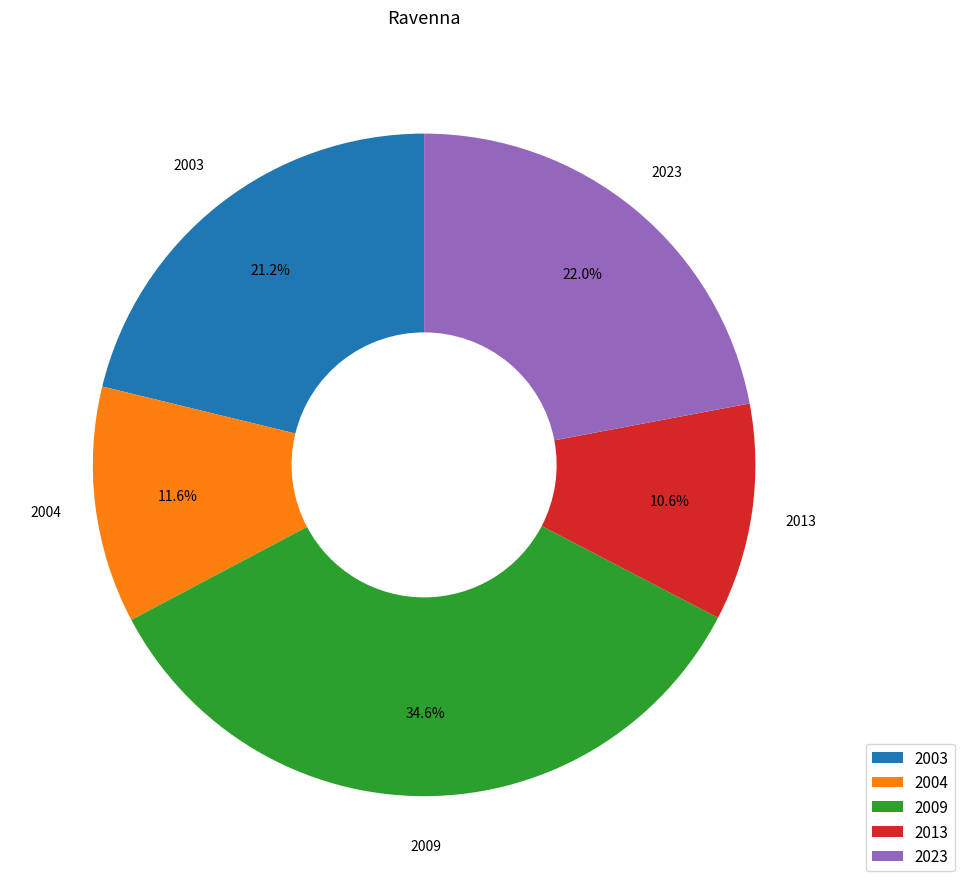

Is the sum of 2003 and 2013 greater than half?

No